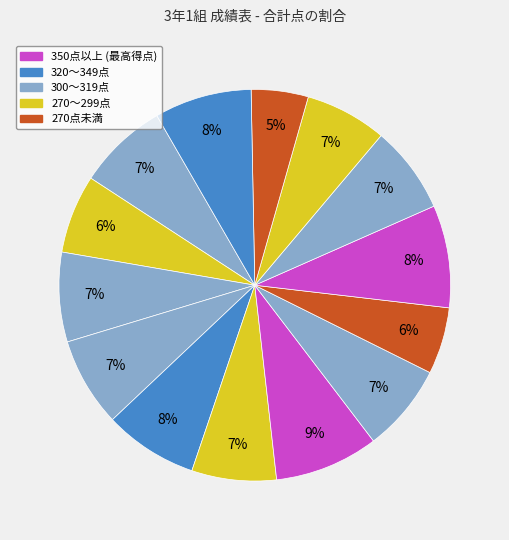

To the nearest percent, what is the average slice percentage?

7%